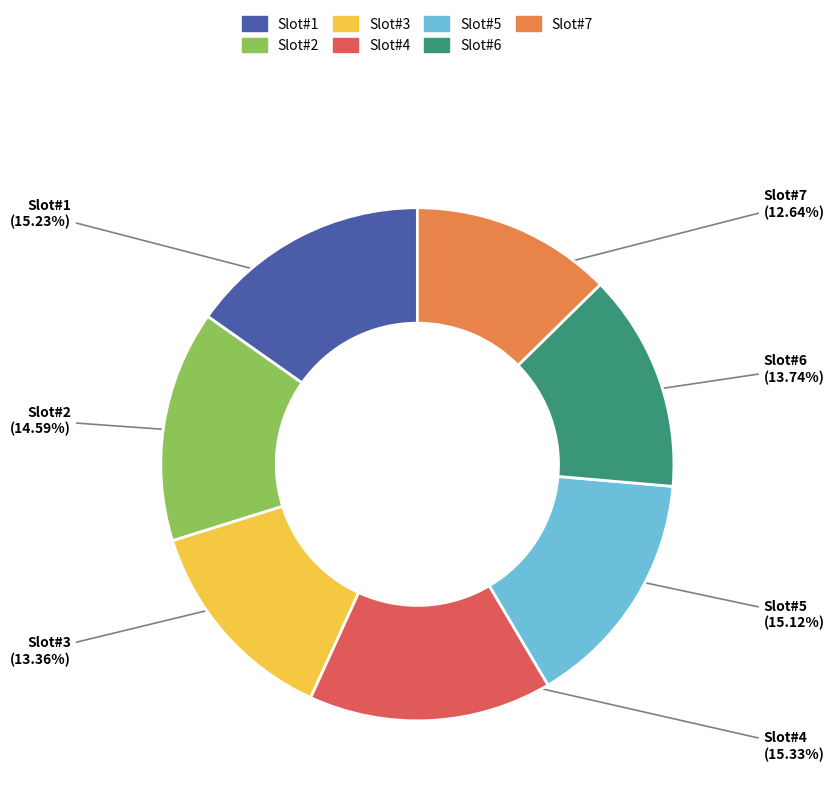

Is there a majority slice in this chart?

No